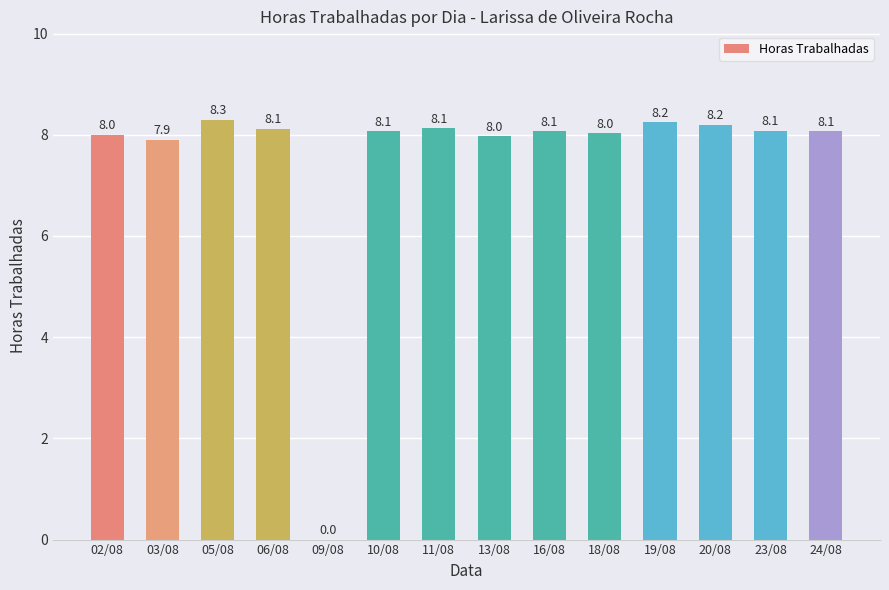

Approximately how many times larger is the value at 10/08 compared to 11/08?

1.0